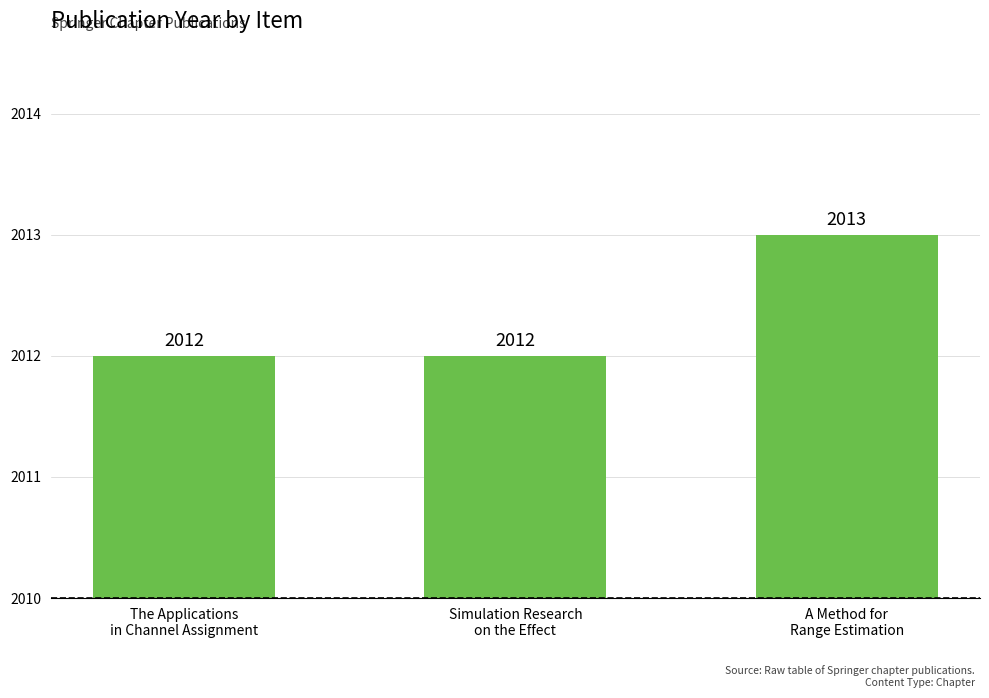

Does the chart contain stacked bars?

No